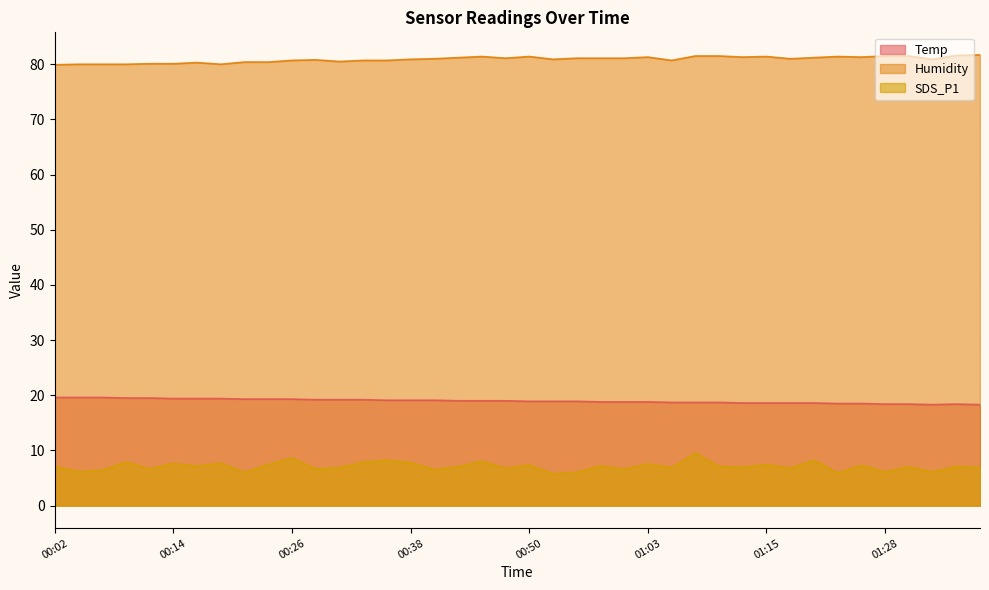

List the series in order of their overall mean, highest first.

Humidity, Temp, SDS_P1